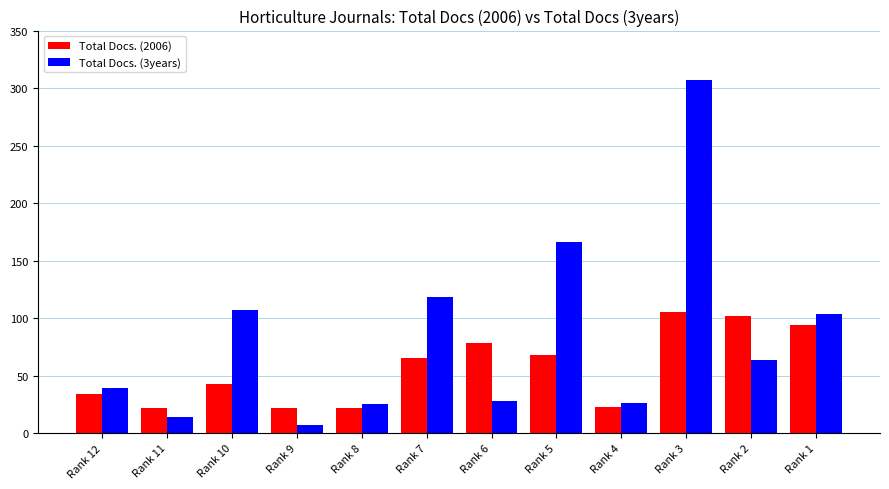

True or false: Total Docs. (3years) has a value of 39 at Rank 12.

True